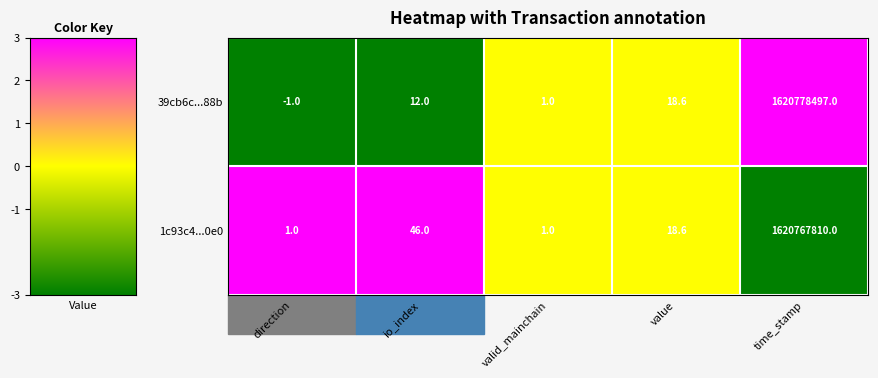

Where does the 1c93c4...0e0 series first go above 18?

io_index